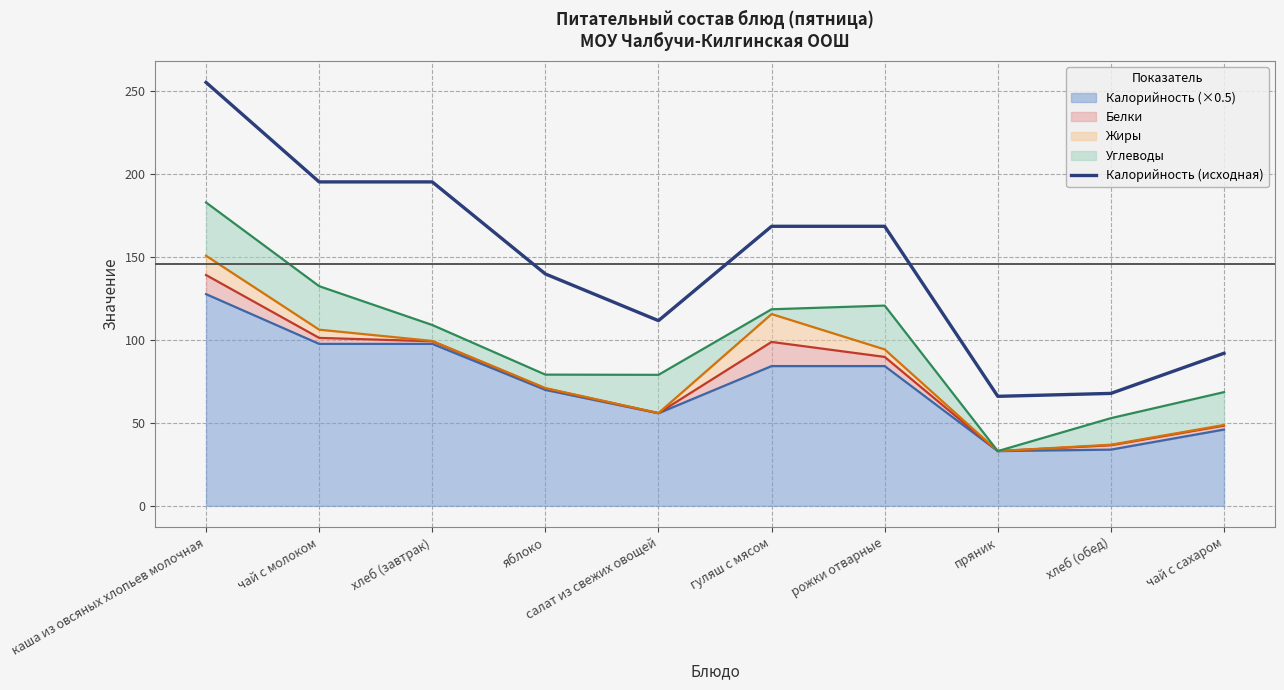

Does the chart have visible grid lines?

Yes